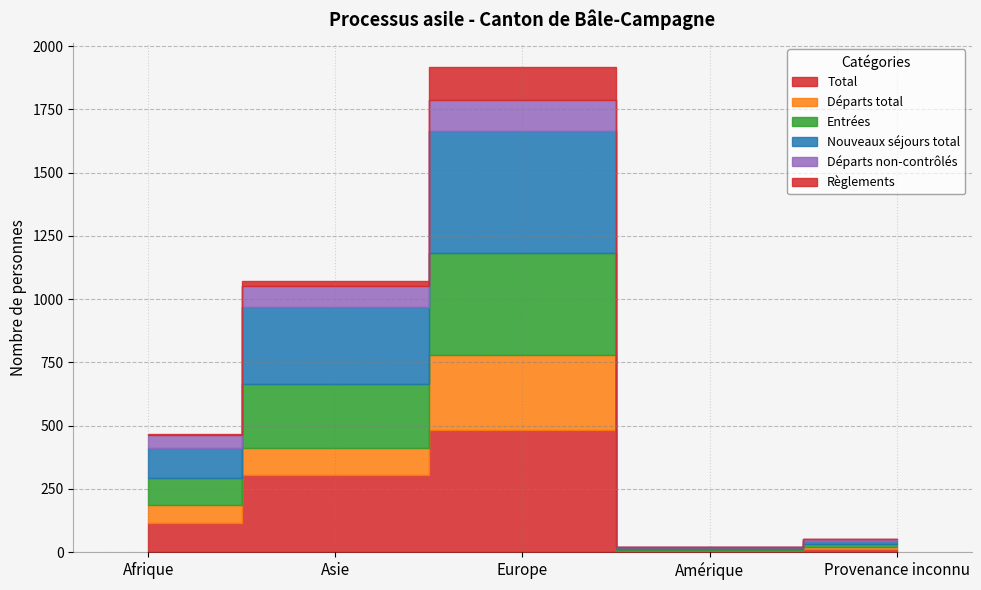

True or false: Départs total and Total cross at least once.

False